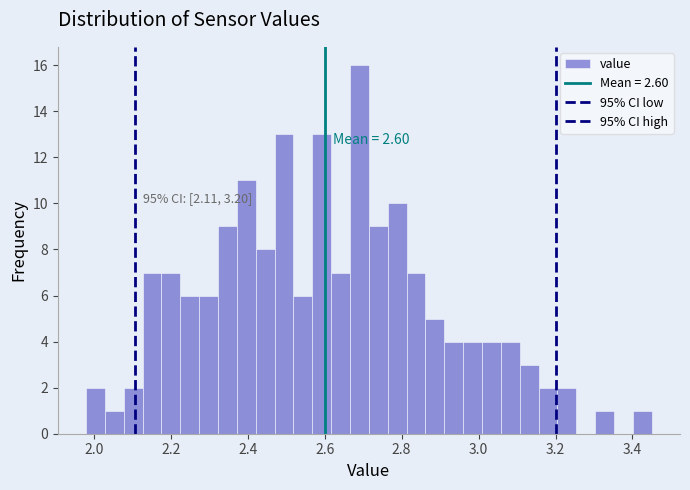

Around what value on the x-axis is the tallest bar? Give the approximate position of its centre, as read against the axis.

2.70